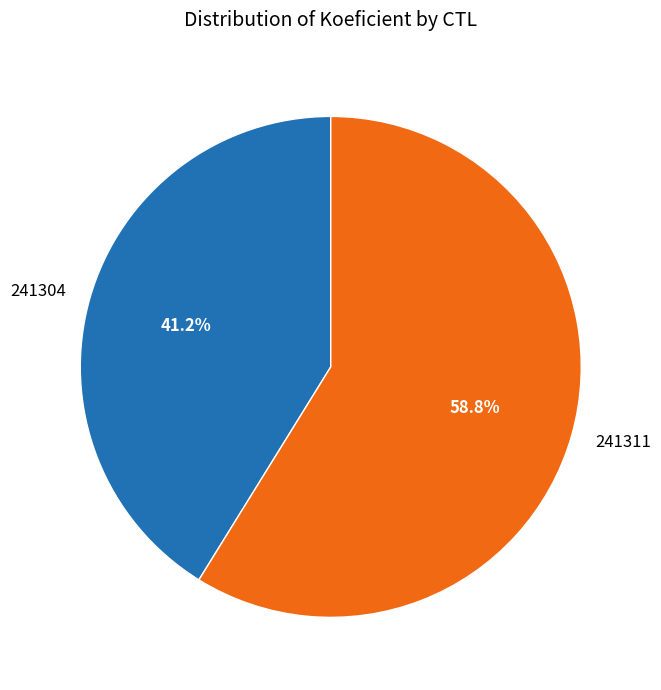

How many slices are in this pie chart?

2